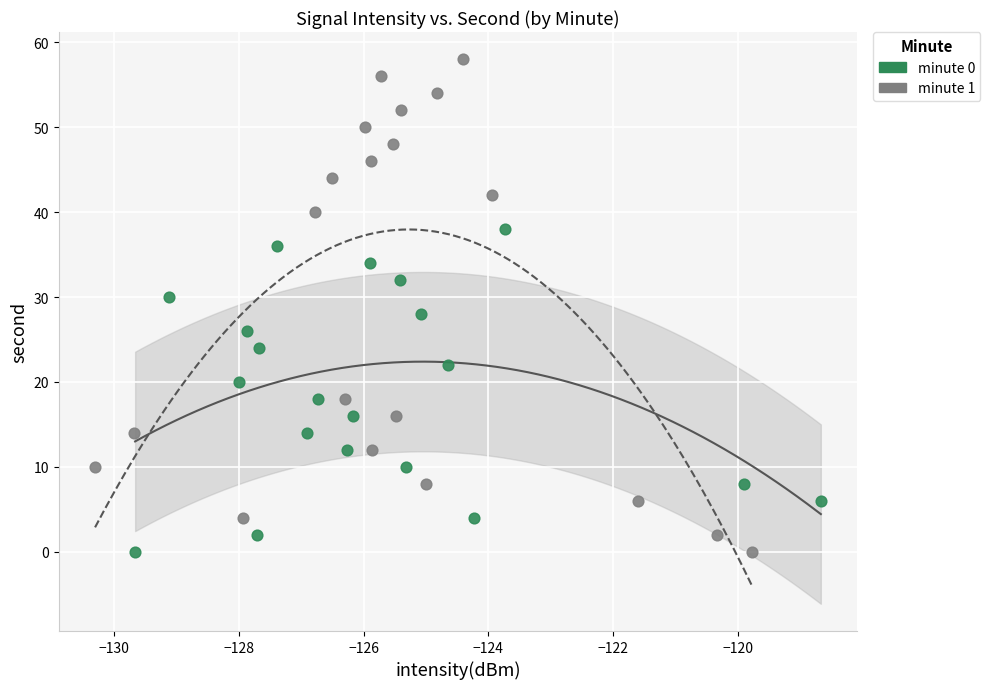

Which series has the largest Y range (max minus min)?

minute 1